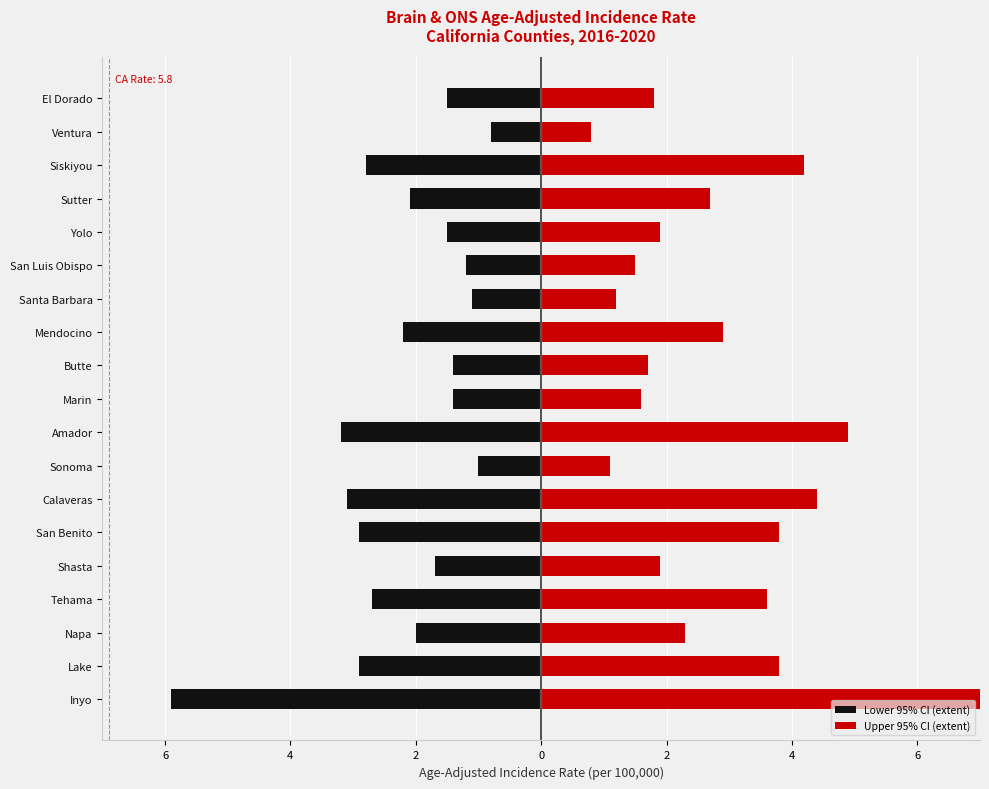

Between Inyo and Amador, which is larger?

Amador